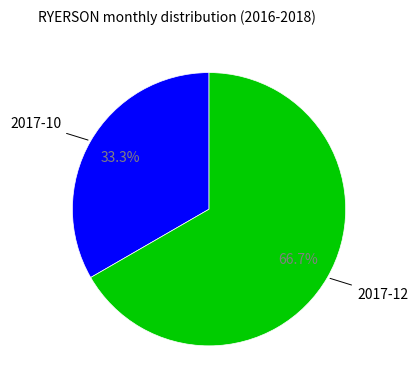

How many segments does this pie chart have?

2